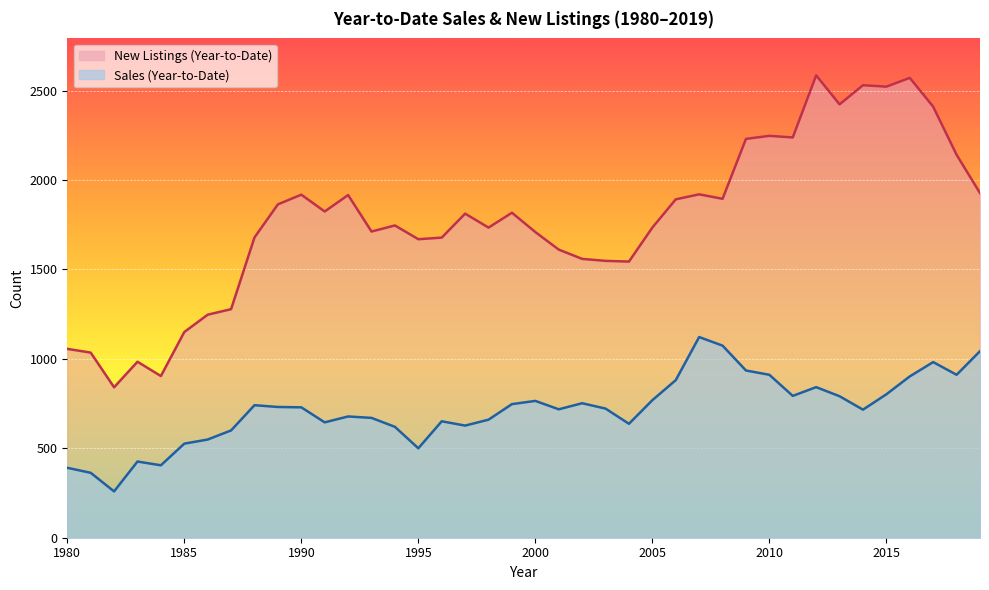

At which label is New Listings (Year-to-Date) closest to 1713?

1993